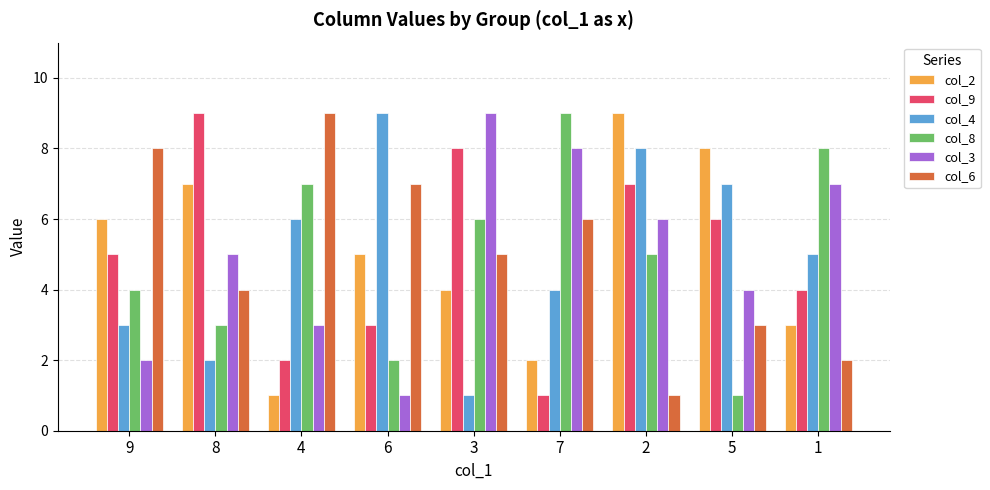

At how many categories does at least one series exceed 6?

9